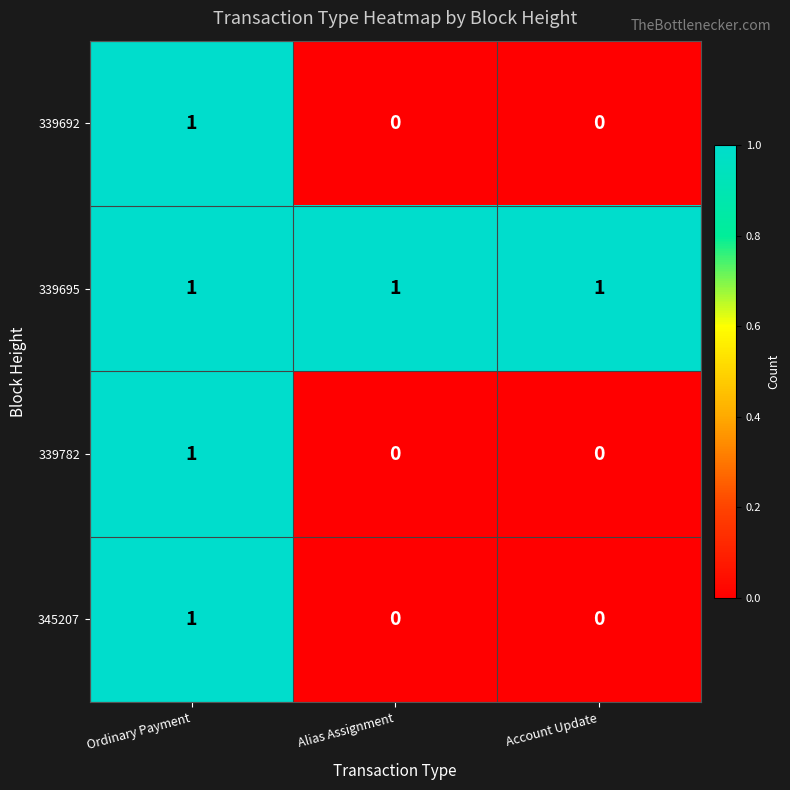

How many 339782 values are between 0 and 1?

3